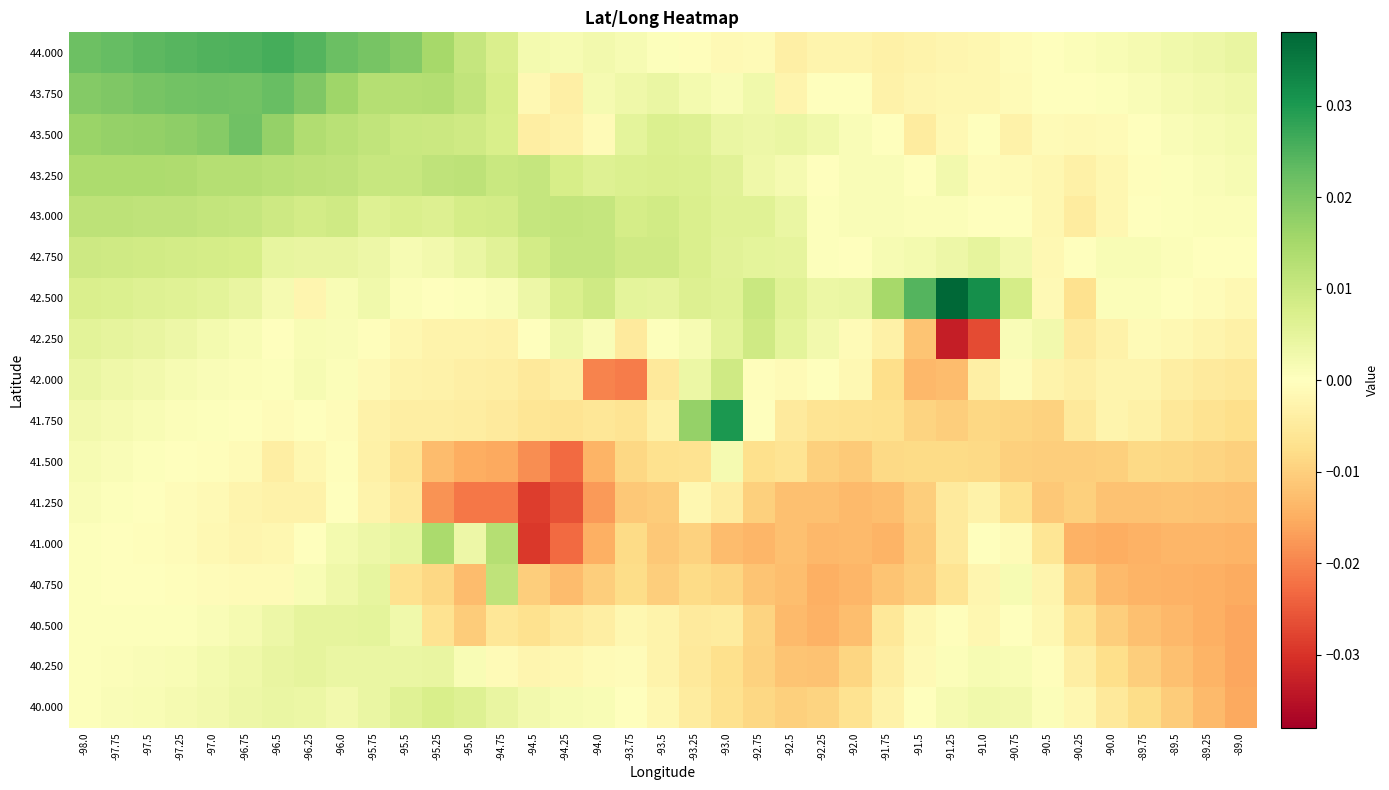

Reading left to right, extract all data points from this chart.

44.000: -98.0=0.0	-97.75=0.0	-97.5=0.0	-97.25=0.0	-97.0=0.0	-96.75=0.0	-96.5=0.0	-96.25=0.0	-96.0=0.0	-95.75=0.0	-95.5=0.0	-95.25=0.0	-95.0=0.0	-94.75=0.0	-94.5=0.0	-94.25=0.0	-94.0=0.0	-93.75=0.0	-93.5=0.0	-93.25=-0.0	-93.0=-0.0	-92.75=-0.0	-92.5=-0.0	-92.25=-0.0	-92.0=-0.0	-91.75=-0.0	-91.5=-0.0	-91.25=-0.0	-91.0=-0.0	-90.75=-0.0	-90.5=0.0	-90.25=0.0	-90.0=0.0	-89.75=0.0	-89.5=0.0	-89.25=0.0	-89.0=0.0
43.750: -98.0=0.0	-97.75=0.0	-97.5=0.0	-97.25=0.0	-97.0=0.0	-96.75=0.0	-96.5=0.0	-96.25=0.0	-96.0=0.0	-95.75=0.0	-95.5=0.0	-95.25=0.0	-95.0=0.0	-94.75=0.0	-94.5=-0.0	-94.25=-0.0	-94.0=0.0	-93.75=0.0	-93.5=0.0	-93.25=0.0	-93.0=0.0	-92.75=0.0	-92.5=-0.0	-92.25=0.0	-92.0=0.0	-91.75=-0.0	-91.5=-0.0	-91.25=-0.0	-91.0=-0.0	-90.75=-0.0	-90.5=-0.0	-90.25=-0.0	-90.0=0.0	-89.75=0.0	-89.5=0.0	-89.25=0.0	-89.0=0.0
43.500: -98.0=0.0	-97.75=0.0	-97.5=0.0	-97.25=0.0	-97.0=0.0	-96.75=0.0	-96.5=0.0	-96.25=0.0	-96.0=0.0	-95.75=0.0	-95.5=0.0	-95.25=0.0	-95.0=0.0	-94.75=0.0	-94.5=-0.0	-94.25=-0.0	-94.0=-0.0	-93.75=0.0	-93.5=0.0	-93.25=0.0	-93.0=0.0	-92.75=0.0	-92.5=0.0	-92.25=0.0	-92.0=0.0	-91.75=-0.0	-91.5=-0.0	-91.25=-0.0	-91.0=0.0	-90.75=-0.0	-90.5=-0.0	-90.25=-0.0	-90.0=-0.0	-89.75=0.0	-89.5=0.0	-89.25=0.0	-89.0=0.0
43.250: -98.0=0.0	-97.75=0.0	-97.5=0.0	-97.25=0.0	-97.0=0.0	-96.75=0.0	-96.5=0.0	-96.25=0.0	-96.0=0.0	-95.75=0.0	-95.5=0.0	-95.25=0.0	-95.0=0.0	-94.75=0.0	-94.5=0.0	-94.25=0.0	-94.0=0.0	-93.75=0.0	-93.5=0.0	-93.25=0.0	-93.0=0.0	-92.75=0.0	-92.5=0.0	-92.25=0.0	-92.0=0.0	-91.75=0.0	-91.5=0.0	-91.25=0.0	-91.0=-0.0	-90.75=-0.0	-90.5=-0.0	-90.25=-0.0	-90.0=-0.0	-89.75=-0.0	-89.5=0.0	-89.25=0.0	-89.0=0.0
43.000: -98.0=0.0	-97.75=0.0	-97.5=0.0	-97.25=0.0	-97.0=0.0	-96.75=0.0	-96.5=0.0	-96.25=0.0	-96.0=0.0	-95.75=0.0	-95.5=0.0	-95.25=0.0	-95.0=0.0	-94.75=0.0	-94.5=0.0	-94.25=0.0	-94.0=0.0	-93.75=0.0	-93.5=0.0	-93.25=0.0	-93.0=0.0	-92.75=0.0	-92.5=0.0	-92.25=0.0	-92.0=0.0	-91.75=0.0	-91.5=0.0	-91.25=0.0	-91.0=0.0	-90.75=-0.0	-90.5=-0.0	-90.25=-0.0	-90.0=-0.0	-89.75=-0.0	-89.5=0.0	-89.25=0.0	-89.0=0.0
42.750: -98.0=0.0	-97.75=0.0	-97.5=0.0	-97.25=0.0	-97.0=0.0	-96.75=0.0	-96.5=0.0	-96.25=0.0	-96.0=0.0	-95.75=0.0	-95.5=0.0	-95.25=0.0	-95.0=0.0	-94.75=0.0	-94.5=0.0	-94.25=0.0	-94.0=0.0	-93.75=0.0	-93.5=0.0	-93.25=0.0	-93.0=0.0	-92.75=0.0	-92.5=0.0	-92.25=0.0	-92.0=0.0	-91.75=0.0	-91.5=0.0	-91.25=0.0	-91.0=0.0	-90.75=0.0	-90.5=-0.0	-90.25=-0.0	-90.0=0.0	-89.75=0.0	-89.5=0.0	-89.25=0.0	-89.0=-0.0
42.500: -98.0=0.0	-97.75=0.0	-97.5=0.0	-97.25=0.0	-97.0=0.0	-96.75=0.0	-96.5=0.0	-96.25=-0.0	-96.0=0.0	-95.75=0.0	-95.5=0.0	-95.25=0.0	-95.0=0.0	-94.75=0.0	-94.5=0.0	-94.25=0.0	-94.0=0.0	-93.75=0.0	-93.5=0.0	-93.25=0.0	-93.0=0.0	-92.75=0.0	-92.5=0.0	-92.25=0.0	-92.0=0.0	-91.75=0.0	-91.5=0.0	-91.25=0.0	-91.0=0.0	-90.75=0.0	-90.5=-0.0	-90.25=-0.0	-90.0=0.0	-89.75=0.0	-89.5=-0.0	-89.25=-0.0	-89.0=-0.0
42.250: -98.0=0.0	-97.75=0.0	-97.5=0.0	-97.25=0.0	-97.0=0.0	-96.75=0.0	-96.5=0.0	-96.25=0.0	-96.0=0.0	-95.75=-0.0	-95.5=-0.0	-95.25=-0.0	-95.0=-0.0	-94.75=-0.0	-94.5=0.0	-94.25=0.0	-94.0=0.0	-93.75=-0.0	-93.5=0.0	-93.25=0.0	-93.0=0.0	-92.75=0.0	-92.5=0.0	-92.25=0.0	-92.0=-0.0	-91.75=-0.0	-91.5=-0.0	-91.25=-0.0	-91.0=-0.0	-90.75=0.0	-90.5=0.0	-90.25=-0.0	-90.0=-0.0	-89.75=-0.0	-89.5=-0.0	-89.25=-0.0	-89.0=-0.0
42.000: -98.0=0.0	-97.75=0.0	-97.5=0.0	-97.25=0.0	-97.0=0.0	-96.75=0.0	-96.5=0.0	-96.25=0.0	-96.0=0.0	-95.75=-0.0	-95.5=-0.0	-95.25=-0.0	-95.0=-0.0	-94.75=-0.0	-94.5=-0.0	-94.25=-0.0	-94.0=-0.0	-93.75=-0.0	-93.5=-0.0	-93.25=0.0	-93.0=0.0	-92.75=-0.0	-92.5=-0.0	-92.25=0.0	-92.0=-0.0	-91.75=-0.0	-91.5=-0.0	-91.25=-0.0	-91.0=-0.0	-90.75=-0.0	-90.5=-0.0	-90.25=-0.0	-90.0=-0.0	-89.75=-0.0	-89.5=-0.0	-89.25=-0.0	-89.0=-0.0
41.750: -98.0=0.0	-97.75=0.0	-97.5=0.0	-97.25=0.0	-97.0=0.0	-96.75=0.0	-96.5=-0.0	-96.25=-0.0	-96.0=-0.0	-95.75=-0.0	-95.5=-0.0	-95.25=-0.0	-95.0=-0.0	-94.75=-0.0	-94.5=-0.0	-94.25=-0.0	-94.0=-0.0	-93.75=-0.0	-93.5=-0.0	-93.25=0.0	-93.0=0.0	-92.75=-0.0	-92.5=-0.0	-92.25=-0.0	-92.0=-0.0	-91.75=-0.0	-91.5=-0.0	-91.25=-0.0	-91.0=-0.0	-90.75=-0.0	-90.5=-0.0	-90.25=-0.0	-90.0=-0.0	-89.75=-0.0	-89.5=-0.0	-89.25=-0.0	-89.0=-0.0
41.500: -98.0=0.0	-97.75=0.0	-97.5=0.0	-97.25=0.0	-97.0=-0.0	-96.75=-0.0	-96.5=-0.0	-96.25=-0.0	-96.0=-0.0	-95.75=-0.0	-95.5=-0.0	-95.25=-0.0	-95.0=-0.0	-94.75=-0.0	-94.5=-0.0	-94.25=-0.0	-94.0=-0.0	-93.75=-0.0	-93.5=-0.0	-93.25=-0.0	-93.0=0.0	-92.75=-0.0	-92.5=-0.0	-92.25=-0.0	-92.0=-0.0	-91.75=-0.0	-91.5=-0.0	-91.25=-0.0	-91.0=-0.0	-90.75=-0.0	-90.5=-0.0	-90.25=-0.0	-90.0=-0.0	-89.75=-0.0	-89.5=-0.0	-89.25=-0.0	-89.0=-0.0
41.250: -98.0=0.0	-97.75=0.0	-97.5=-0.0	-97.25=-0.0	-97.0=-0.0	-96.75=-0.0	-96.5=-0.0	-96.25=-0.0	-96.0=0.0	-95.75=-0.0	-95.5=-0.0	-95.25=-0.0	-95.0=-0.0	-94.75=-0.0	-94.5=-0.0	-94.25=-0.0	-94.0=-0.0	-93.75=-0.0	-93.5=-0.0	-93.25=-0.0	-93.0=-0.0	-92.75=-0.0	-92.5=-0.0	-92.25=-0.0	-92.0=-0.0	-91.75=-0.0	-91.5=-0.0	-91.25=-0.0	-91.0=-0.0	-90.75=-0.0	-90.5=-0.0	-90.25=-0.0	-90.0=-0.0	-89.75=-0.0	-89.5=-0.0	-89.25=-0.0	-89.0=-0.0
41.000: -98.0=0.0	-97.75=0.0	-97.5=-0.0	-97.25=-0.0	-97.0=-0.0	-96.75=-0.0	-96.5=-0.0	-96.25=0.0	-96.0=0.0	-95.75=0.0	-95.5=0.0	-95.25=0.0	-95.0=0.0	-94.75=0.0	-94.5=-0.0	-94.25=-0.0	-94.0=-0.0	-93.75=-0.0	-93.5=-0.0	-93.25=-0.0	-93.0=-0.0	-92.75=-0.0	-92.5=-0.0	-92.25=-0.0	-92.0=-0.0	-91.75=-0.0	-91.5=-0.0	-91.25=-0.0	-91.0=-0.0	-90.75=-0.0	-90.5=-0.0	-90.25=-0.0	-90.0=-0.0	-89.75=-0.0	-89.5=-0.0	-89.25=-0.0	-89.0=-0.0
40.750: -98.0=0.0	-97.75=0.0	-97.5=-0.0	-97.25=-0.0	-97.0=-0.0	-96.75=-0.0	-96.5=-0.0	-96.25=0.0	-96.0=0.0	-95.75=0.0	-95.5=-0.0	-95.25=-0.0	-95.0=-0.0	-94.75=0.0	-94.5=-0.0	-94.25=-0.0	-94.0=-0.0	-93.75=-0.0	-93.5=-0.0	-93.25=-0.0	-93.0=-0.0	-92.75=-0.0	-92.5=-0.0	-92.25=-0.0	-92.0=-0.0	-91.75=-0.0	-91.5=-0.0	-91.25=-0.0	-91.0=-0.0	-90.75=0.0	-90.5=-0.0	-90.25=-0.0	-90.0=-0.0	-89.75=-0.0	-89.5=-0.0	-89.25=-0.0	-89.0=-0.0
40.500: -98.0=0.0	-97.75=0.0	-97.5=0.0	-97.25=0.0	-97.0=0.0	-96.75=0.0	-96.5=0.0	-96.25=0.0	-96.0=0.0	-95.75=0.0	-95.5=0.0	-95.25=-0.0	-95.0=-0.0	-94.75=-0.0	-94.5=-0.0	-94.25=-0.0	-94.0=-0.0	-93.75=-0.0	-93.5=-0.0	-93.25=-0.0	-93.0=-0.0	-92.75=-0.0	-92.5=-0.0	-92.25=-0.0	-92.0=-0.0	-91.75=-0.0	-91.5=-0.0	-91.25=-0.0	-91.0=-0.0	-90.75=0.0	-90.5=-0.0	-90.25=-0.0	-90.0=-0.0	-89.75=-0.0	-89.5=-0.0	-89.25=-0.0	-89.0=-0.0
40.250: -98.0=0.0	-97.75=0.0	-97.5=0.0	-97.25=0.0	-97.0=0.0	-96.75=0.0	-96.5=0.0	-96.25=0.0	-96.0=0.0	-95.75=0.0	-95.5=0.0	-95.25=0.0	-95.0=0.0	-94.75=-0.0	-94.5=-0.0	-94.25=-0.0	-94.0=-0.0	-93.75=-0.0	-93.5=-0.0	-93.25=-0.0	-93.0=-0.0	-92.75=-0.0	-92.5=-0.0	-92.25=-0.0	-92.0=-0.0	-91.75=-0.0	-91.5=-0.0	-91.25=0.0	-91.0=0.0	-90.75=0.0	-90.5=-0.0	-90.25=-0.0	-90.0=-0.0	-89.75=-0.0	-89.5=-0.0	-89.25=-0.0	-89.0=-0.0
40.000: -98.0=0.0	-97.75=0.0	-97.5=0.0	-97.25=0.0	-97.0=0.0	-96.75=0.0	-96.5=0.0	-96.25=0.0	-96.0=0.0	-95.75=0.0	-95.5=0.0	-95.25=0.0	-95.0=0.0	-94.75=0.0	-94.5=0.0	-94.25=0.0	-94.0=0.0	-93.75=0.0	-93.5=-0.0	-93.25=-0.0	-93.0=-0.0	-92.75=-0.0	-92.5=-0.0	-92.25=-0.0	-92.0=-0.0	-91.75=-0.0	-91.5=-0.0	-91.25=0.0	-91.0=0.0	-90.75=0.0	-90.5=0.0	-90.25=-0.0	-90.0=-0.0	-89.75=-0.0	-89.5=-0.0	-89.25=-0.0	-89.0=-0.0